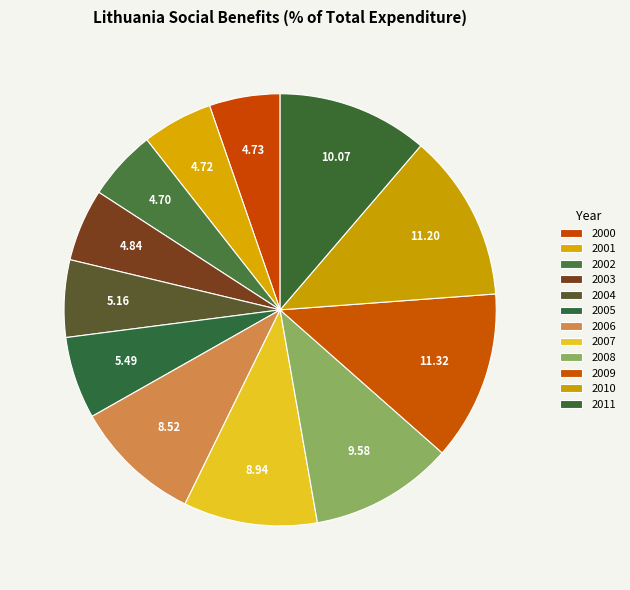

Which slice is the largest?

2009